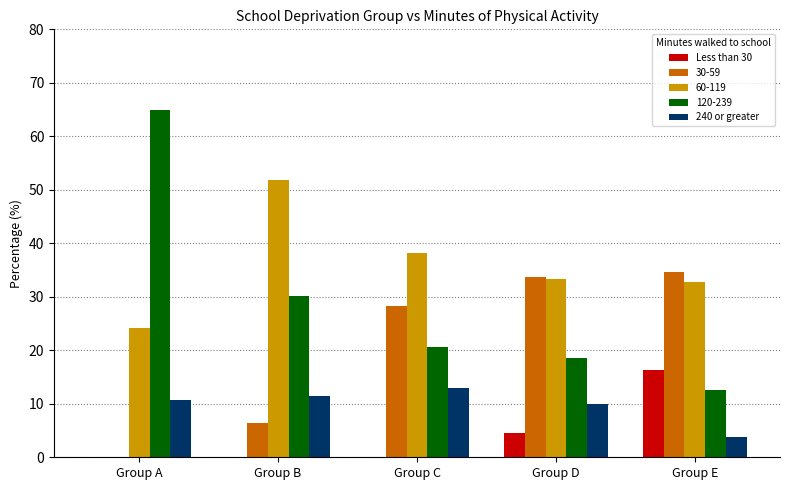

Which series has the largest total across all categories?

60-119